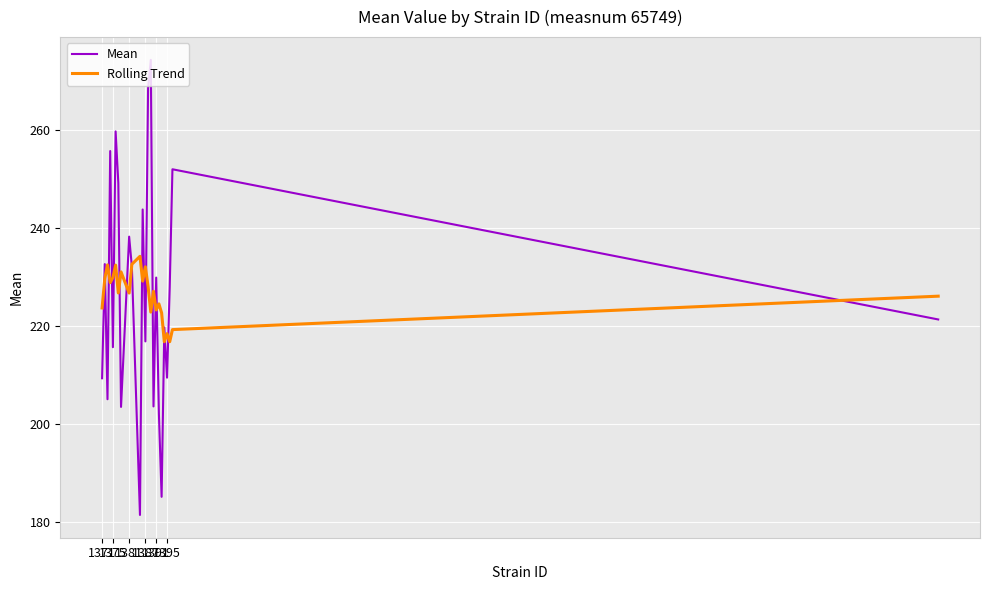

Does the chart display data point markers on the line(s)?

No